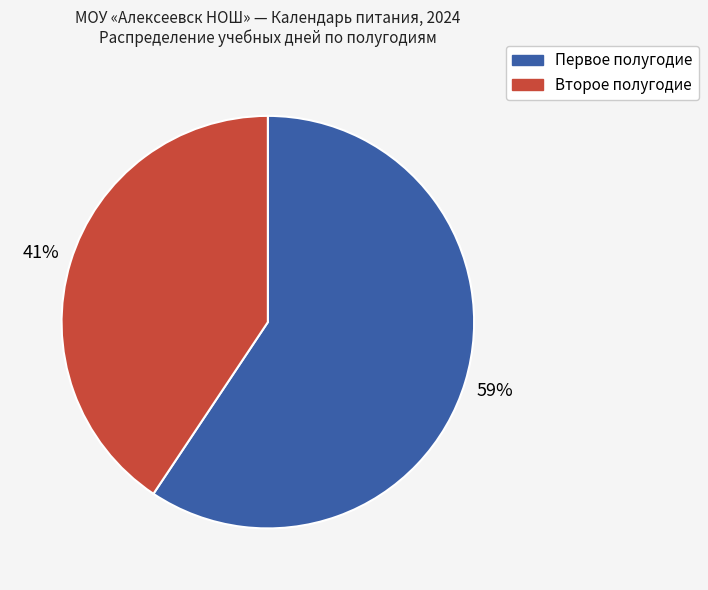

To the nearest percent, what percentage of the pie is Второе полугодие?

41%